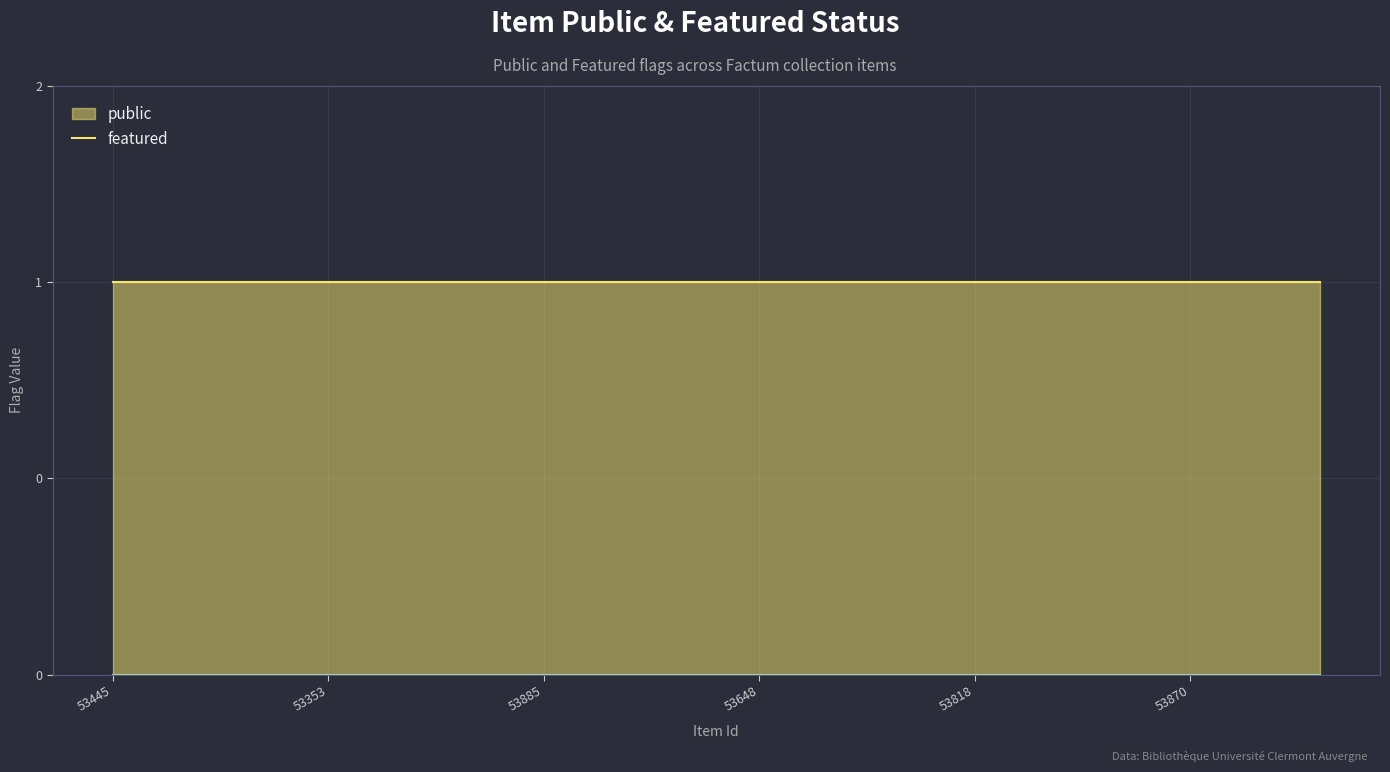

How many series are shown in this chart?

2